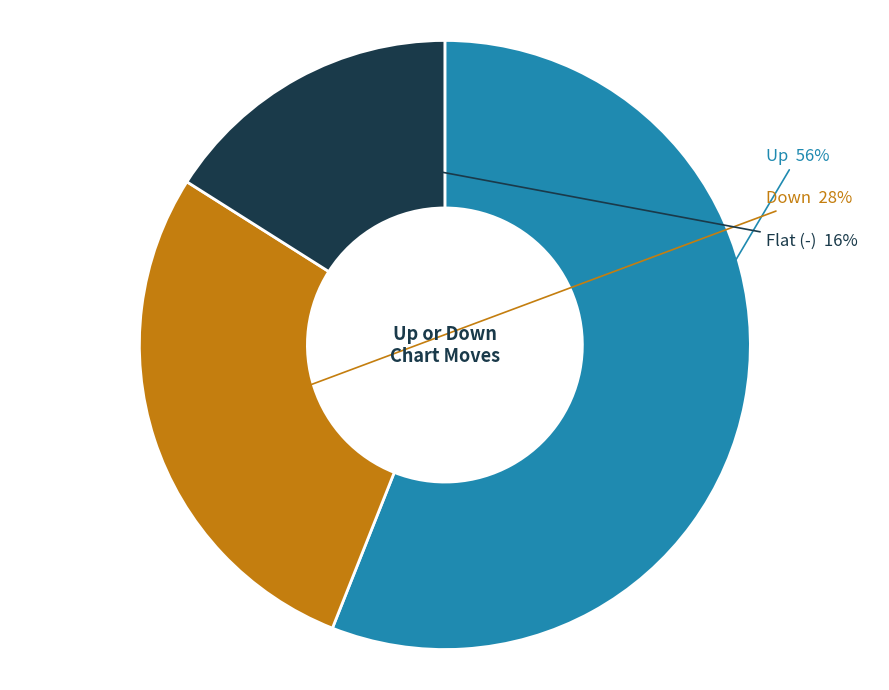

To the nearest percent, what is the difference between the largest and smallest slice percentages?

40%